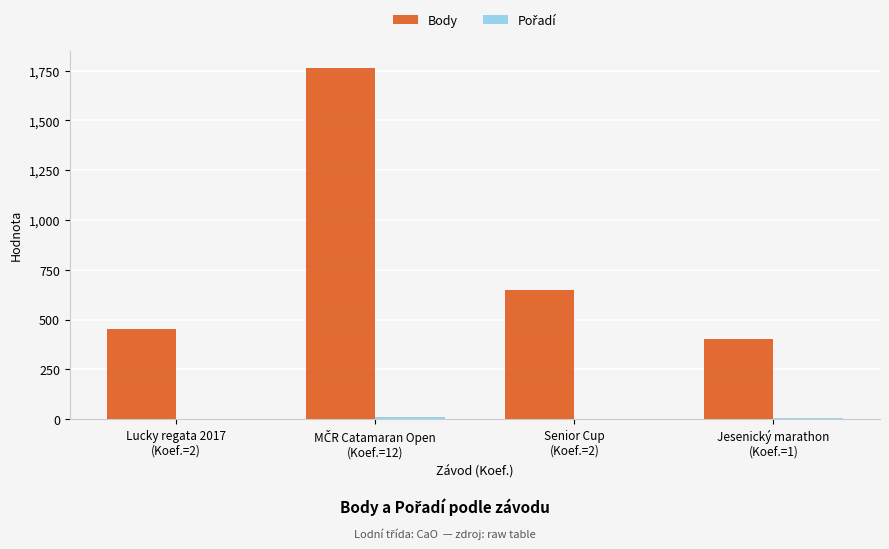

Does the chart contain stacked bars?

No